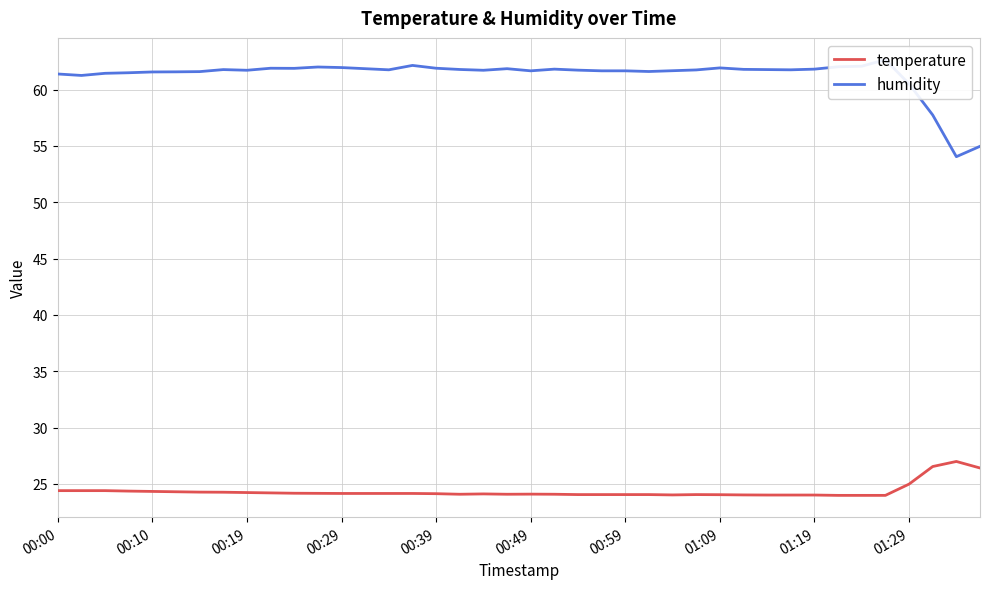

List the series in order of their peak value, lowest first.

temperature, humidity